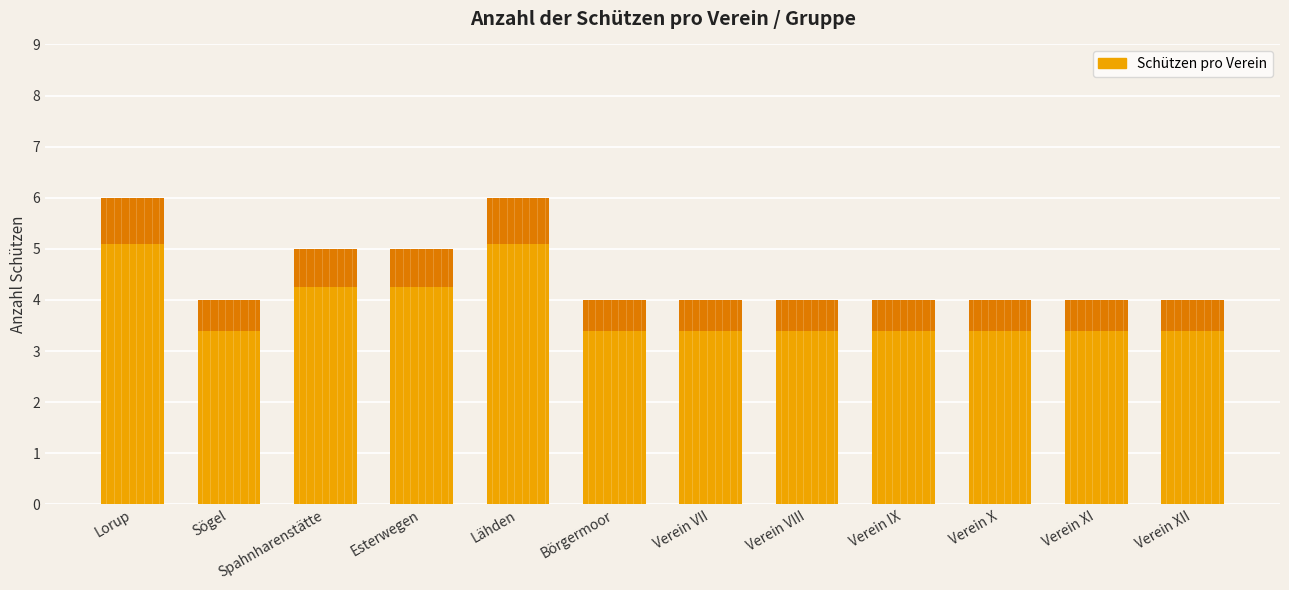

Reading left to right, what are all the values shown in this chart?

6	4	5	5	6	4	4	4	4	4	4	4